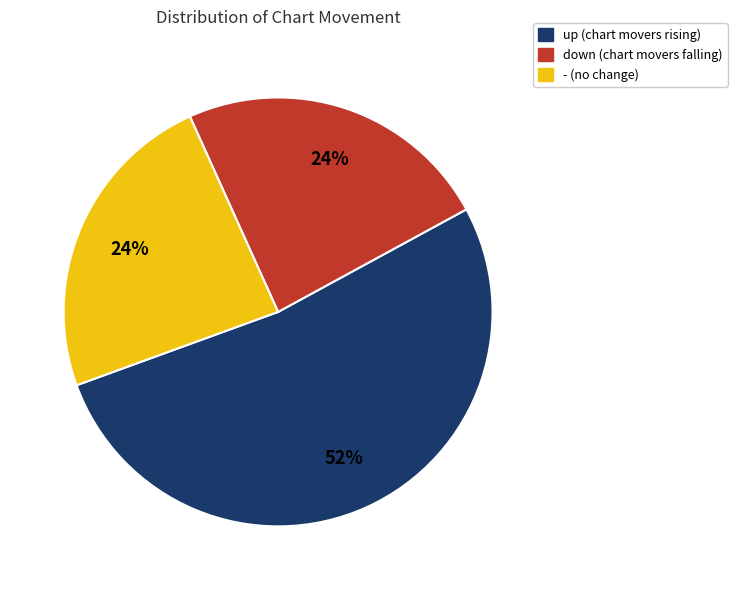

The - slice represents 24% of the pie. True or false?

True